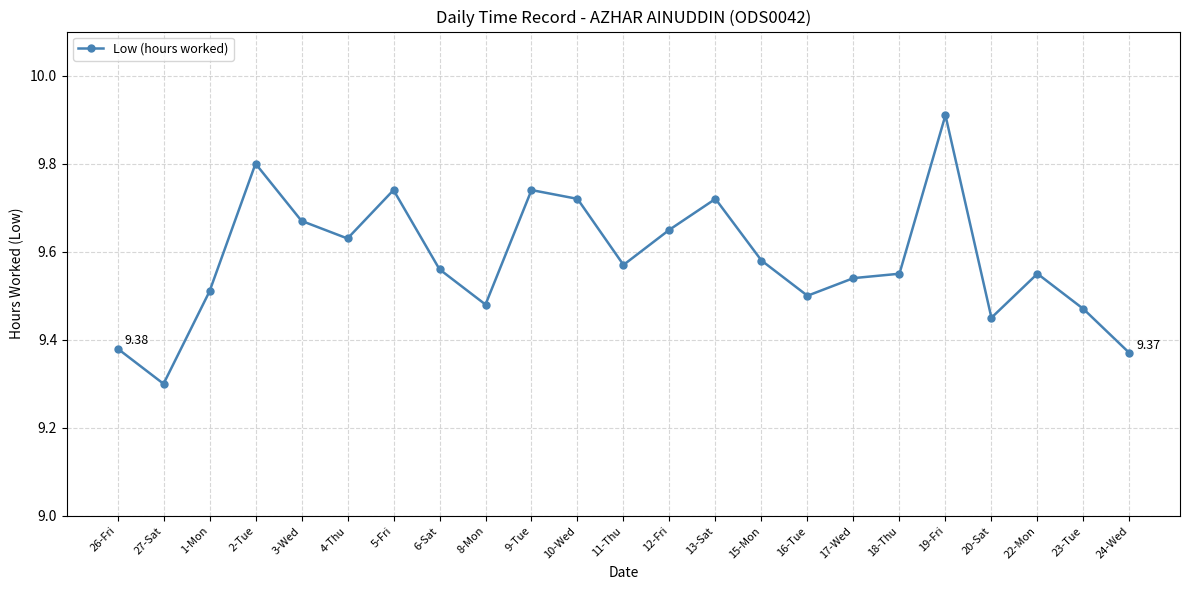

What is the label of the 12th point from the right?

11-Thu